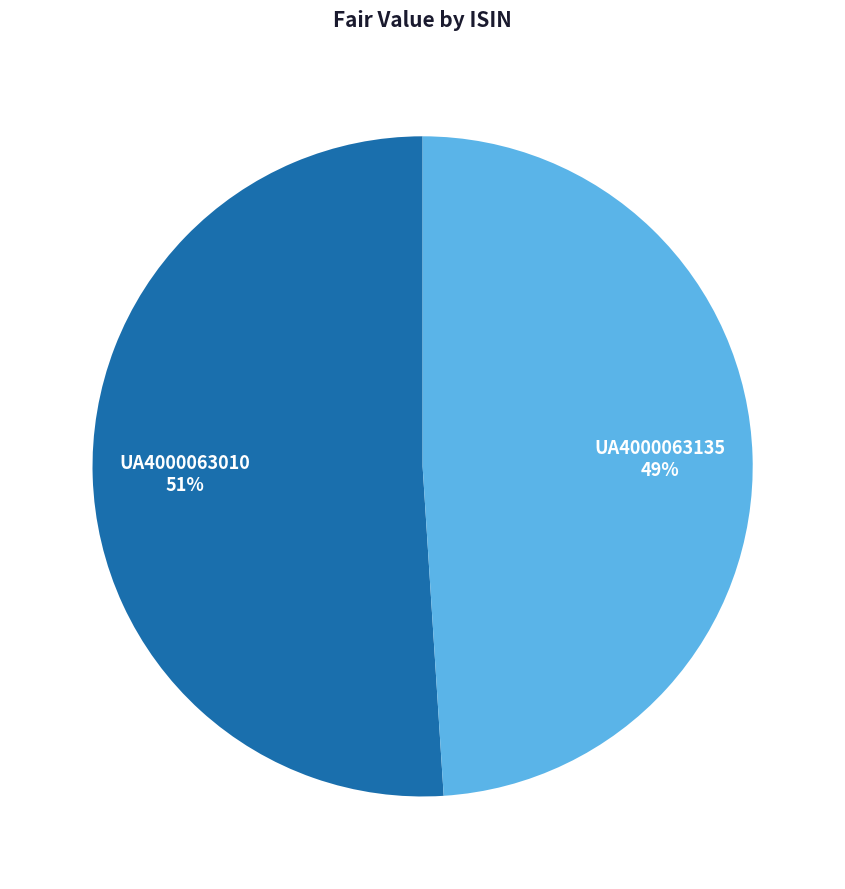

Do UA4000063010 and UA4000063135 together represent more than half of the pie?

Yes